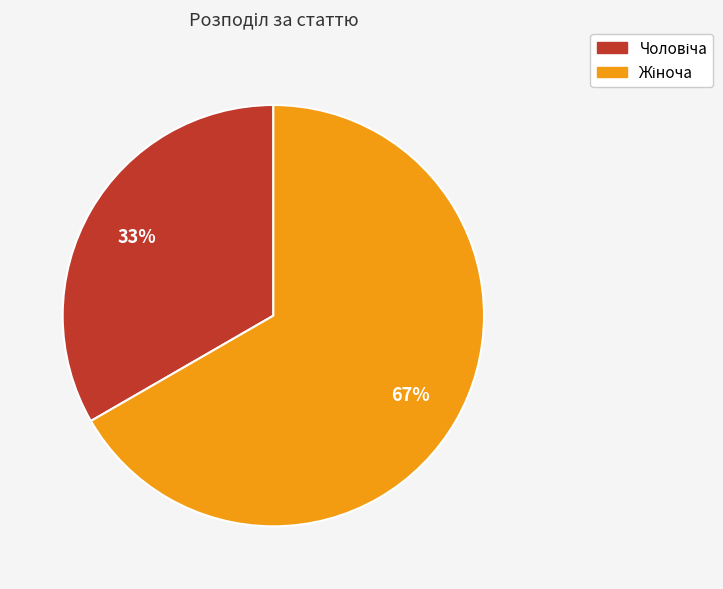

Is there any slice that represents more than half of the pie?

Yes